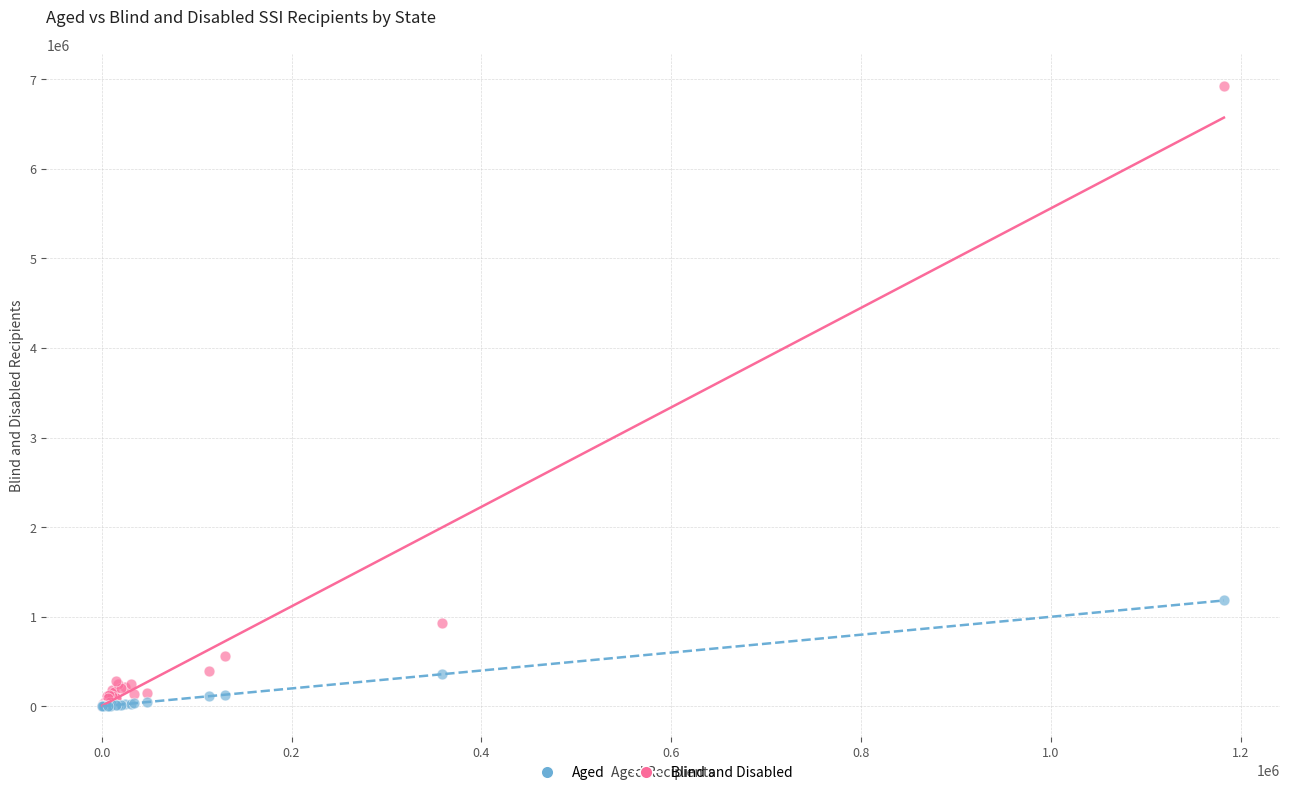

In the Blind and Disabled series, what Y value is closest to 3469142?

926214